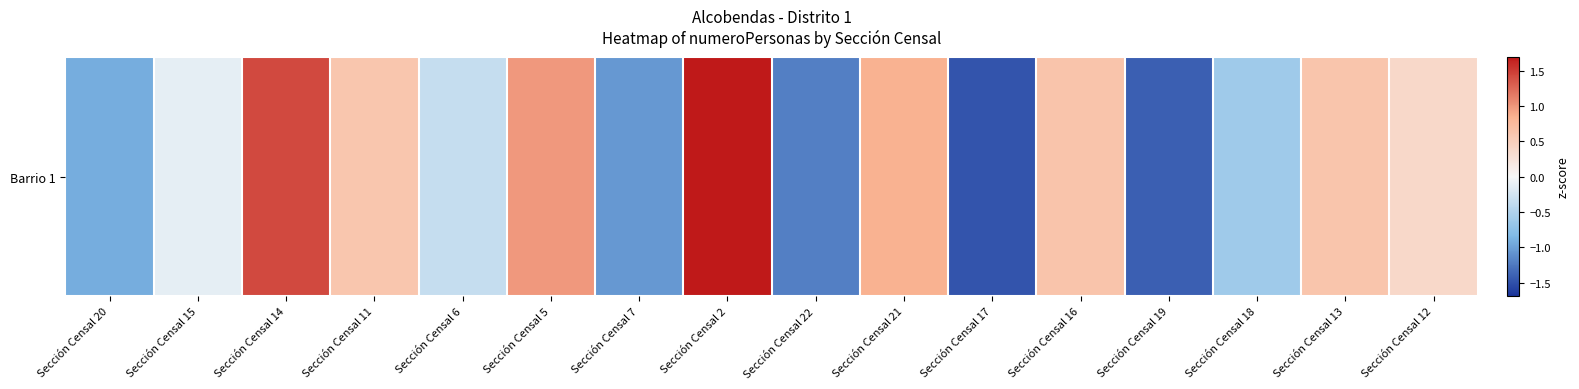

What is the difference between the maximum and minimum values?

3.2